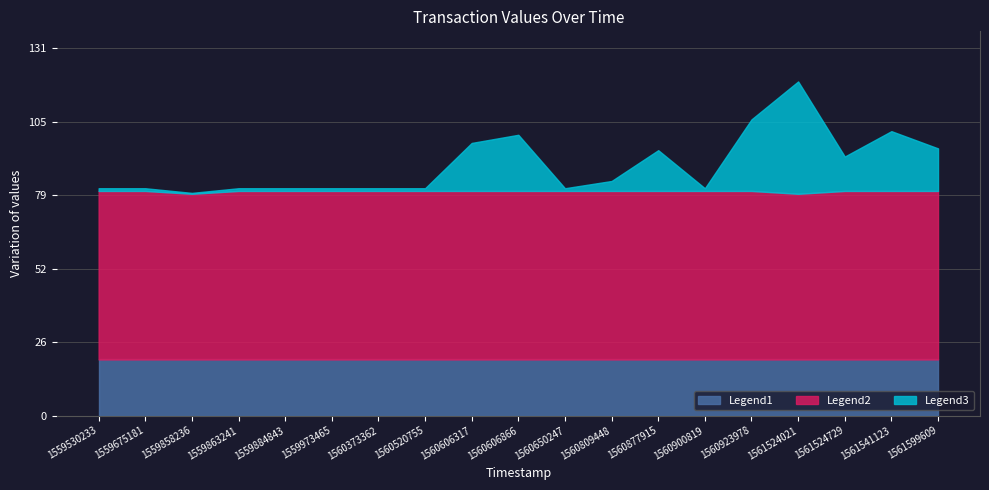

Where is the first local minimum for value?

1559858236